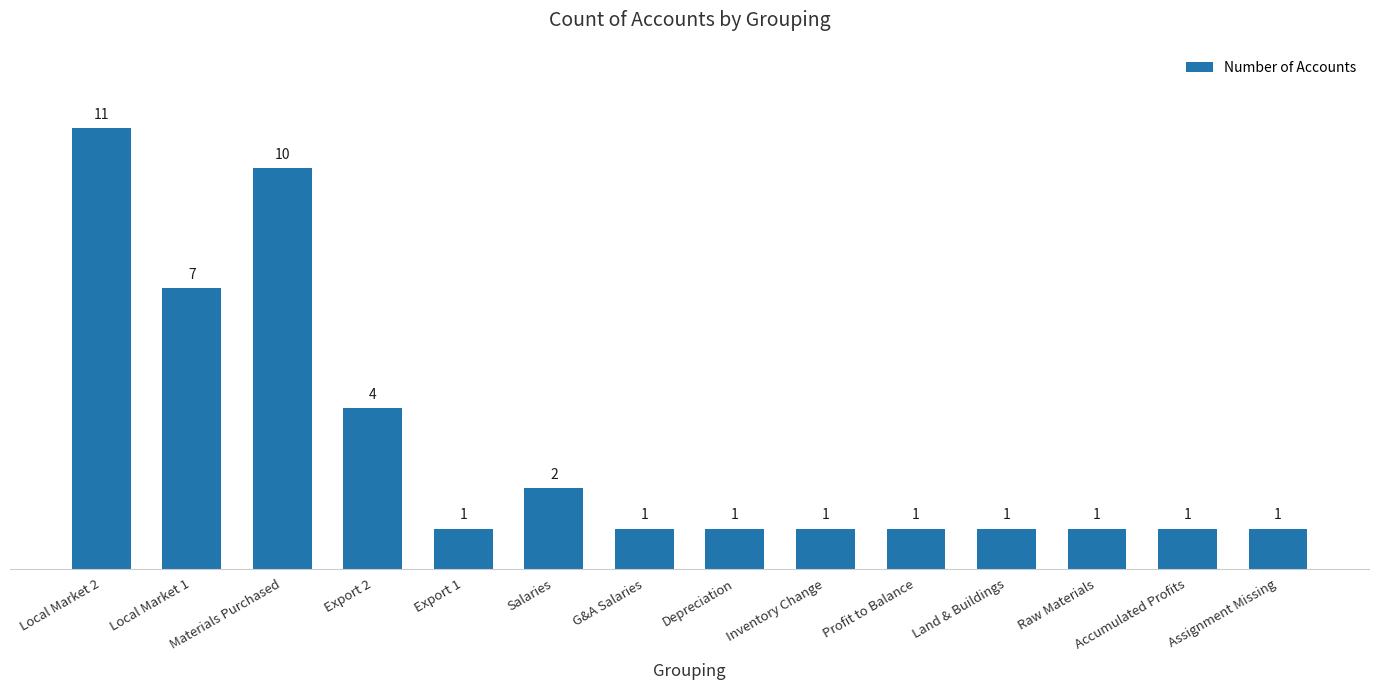

What is the sum of the values at Export 1 and Export 2?

5